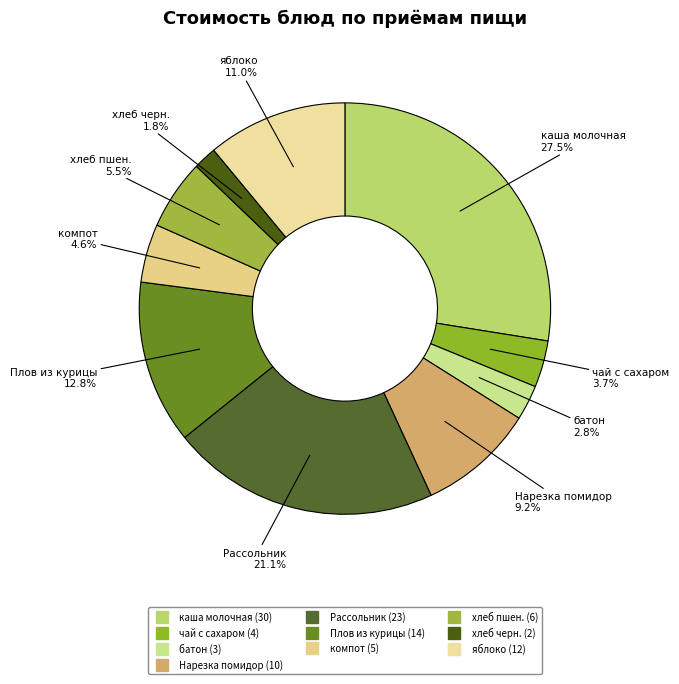

Which slice is the smallest?

хлеб черн.